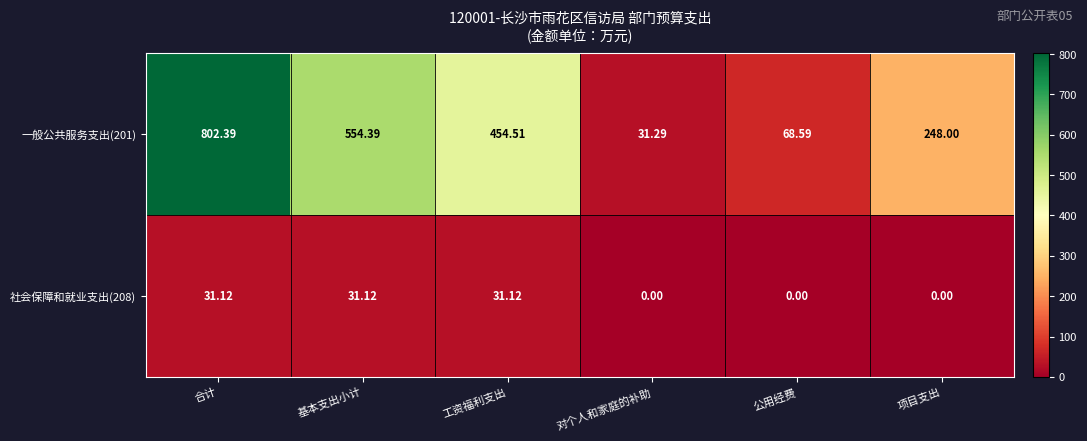

Which category has the highest value across all series?

合计